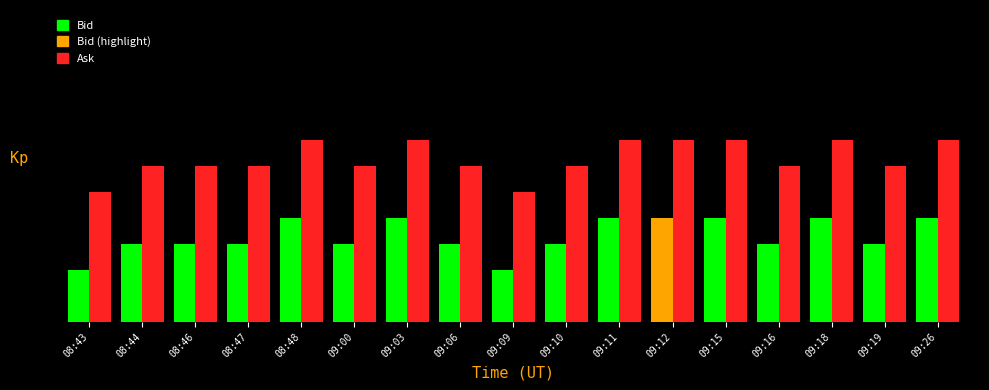

Does the chart contain any negative values?

No